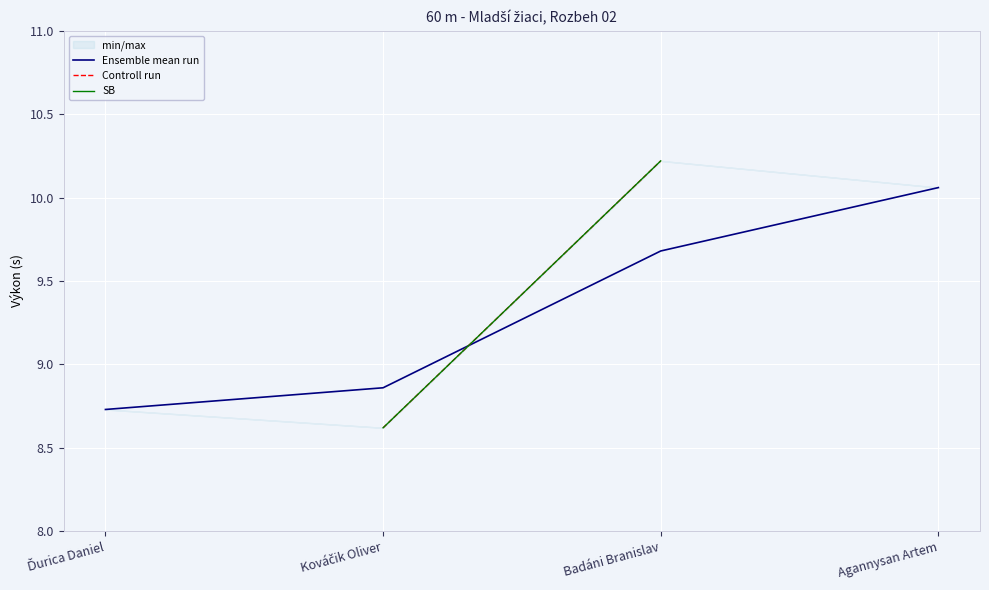

Count the number of categories in the chart.

4